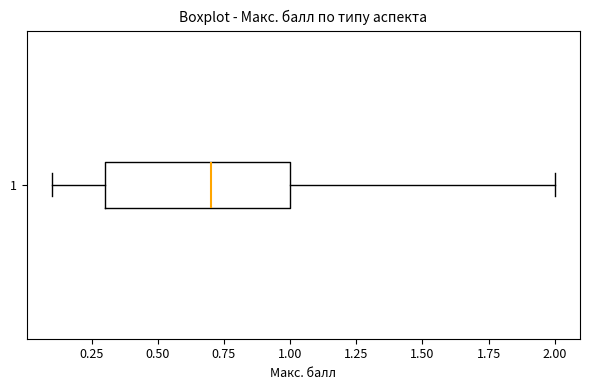

Where does the median line of the box at y = 1 sit on the x-axis? The values are not printed on the chart, so give them approximately, as read against the axis.

0.7